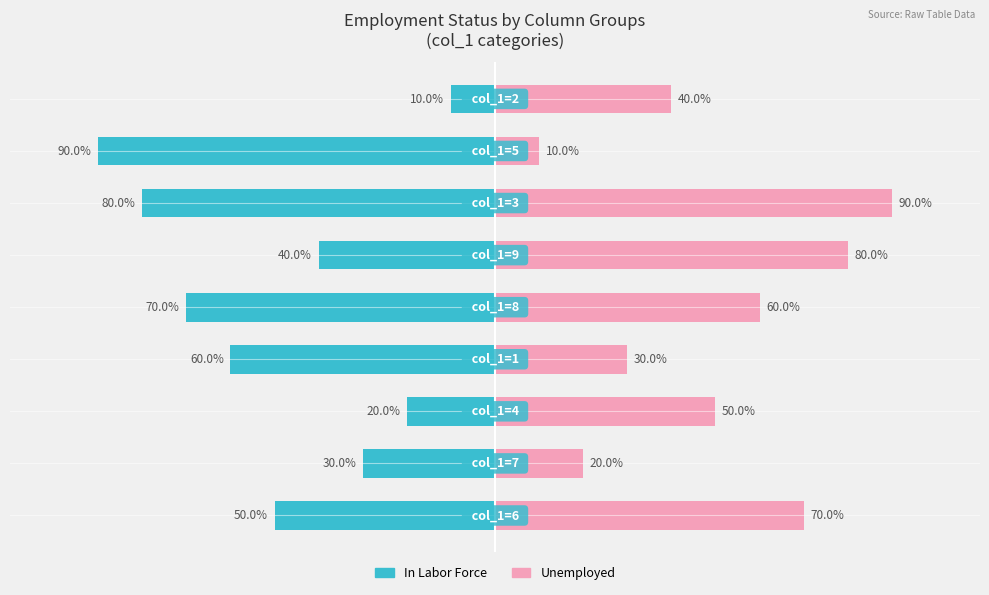

What are all the series names shown in the legend?

In Labor Force, Unemployed